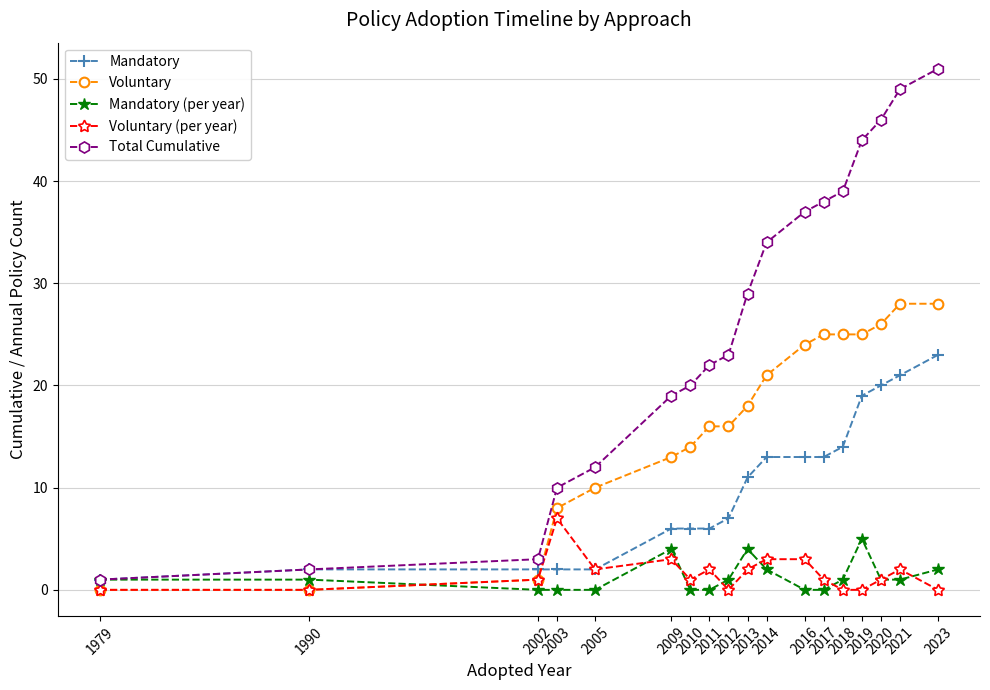

Which series has the widest spread of values?

Total Cumulative